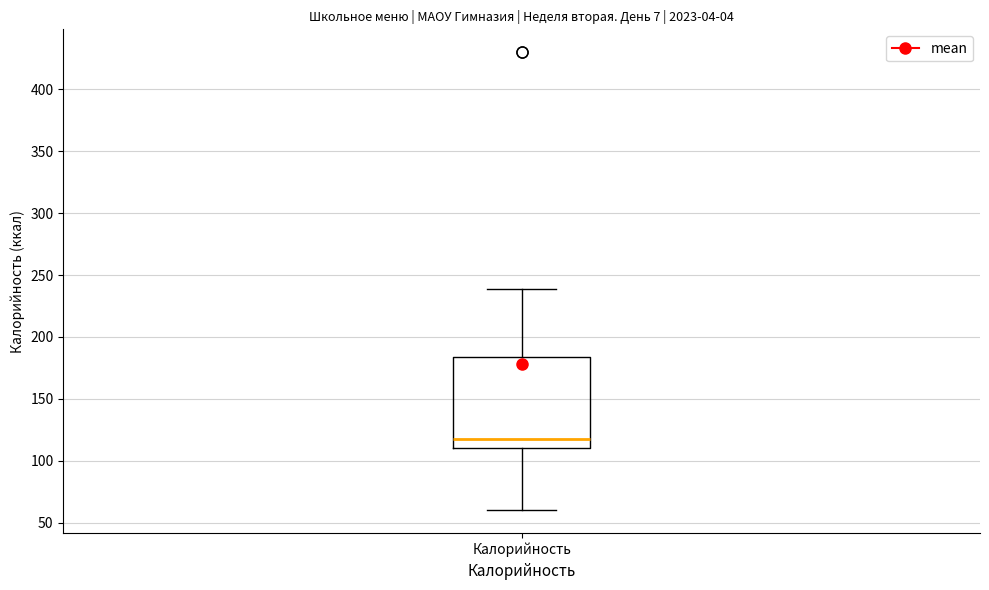

Read this box plot against the y-axis: the position of the median line, the range covered by the box, and the ends of both whiskers. The values are not printed on the chart, so give them approximately, as read against the axis.

median 120, box 110 to 185, whiskers 60 to 240